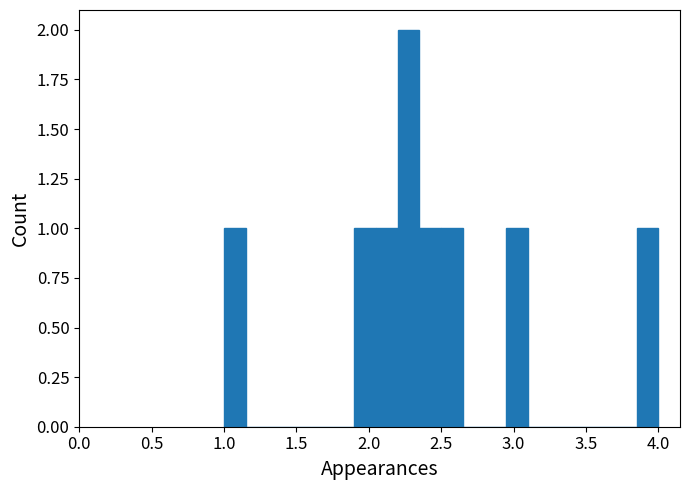

Read against the x-axis, roughly where is the centre of the tallest bar?

2.30